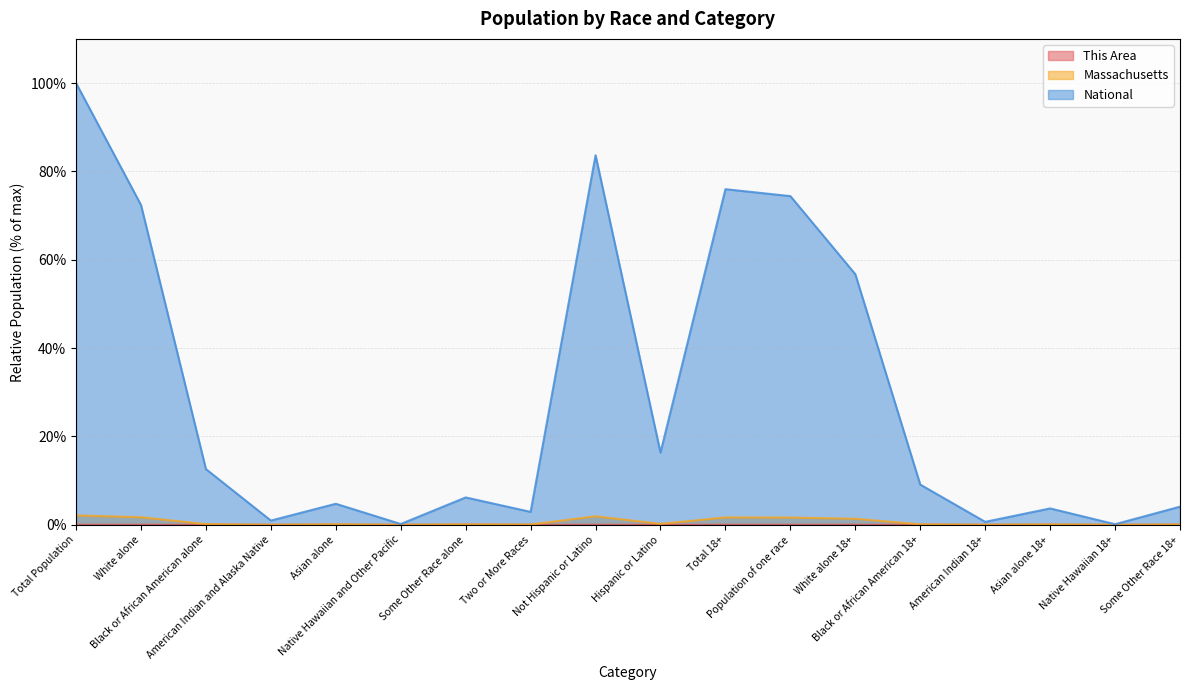

What is the label of the 17th point from the right?

White alone